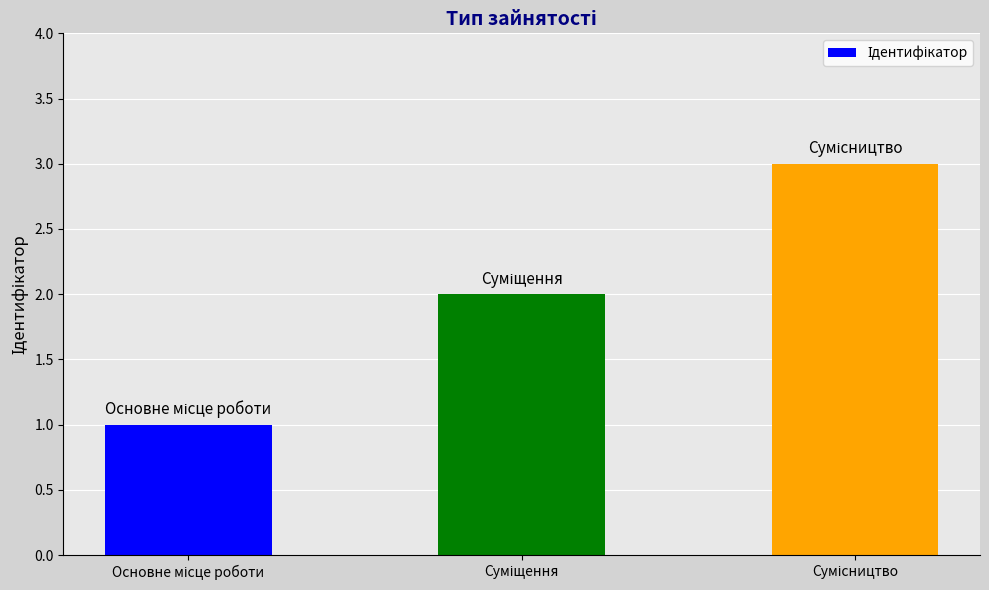

What is the value of the 3rd bar from the left?

3